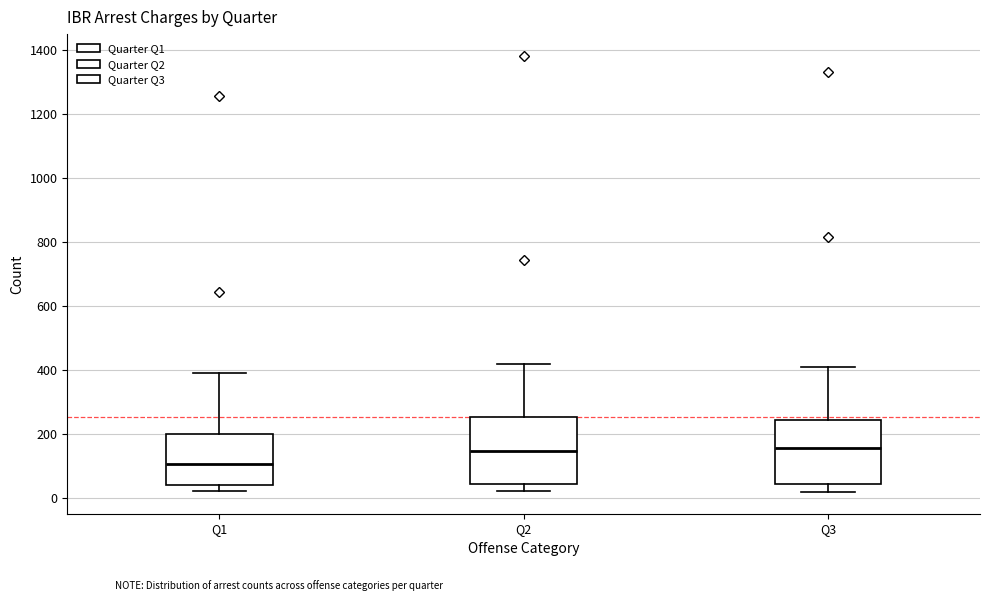

Which box's median line is the lowest?

Q1